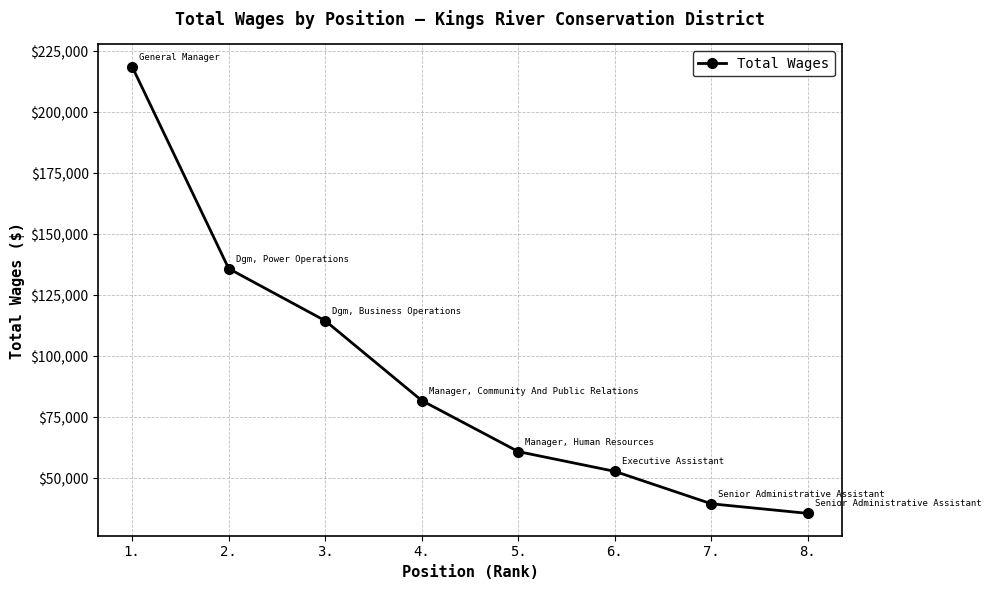

How many distinct data groups are displayed?

1